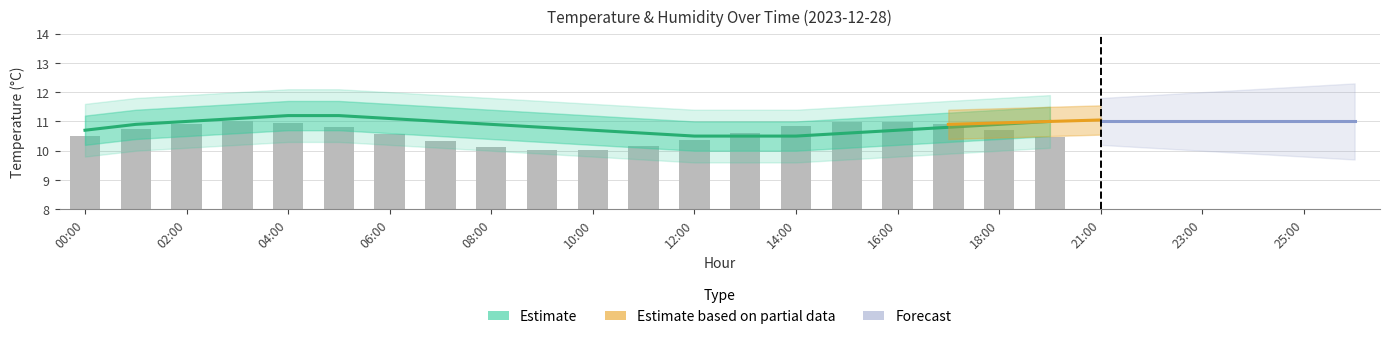

Which has a higher value, 18:00 or 19:00?

19:00